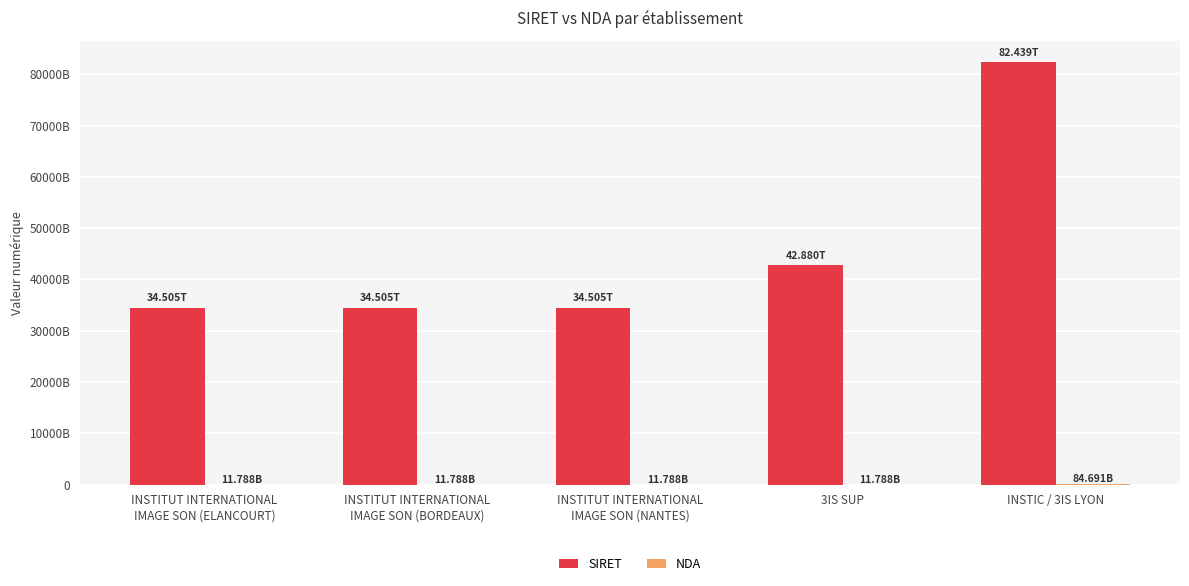

Is the value of SIRET at INSTITUT INTERNATIONAL
IMAGE SON (ELANCOURT) greater than the value of NDA at INSTITUT INTERNATIONAL
IMAGE SON (BORDEAUX)?

Yes